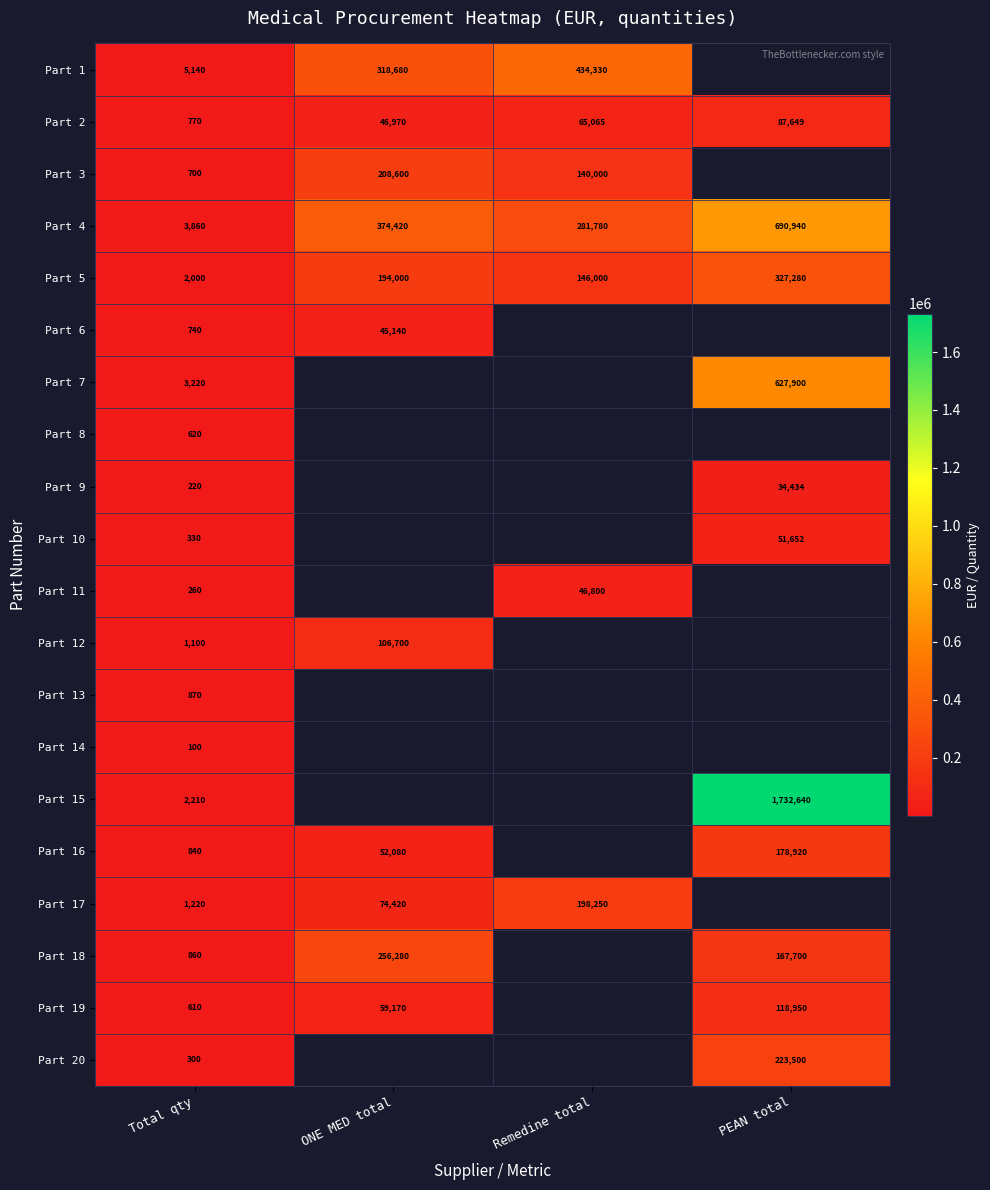

What is the sum of the Part 17 values at Total qty and ONE MED total?

75640